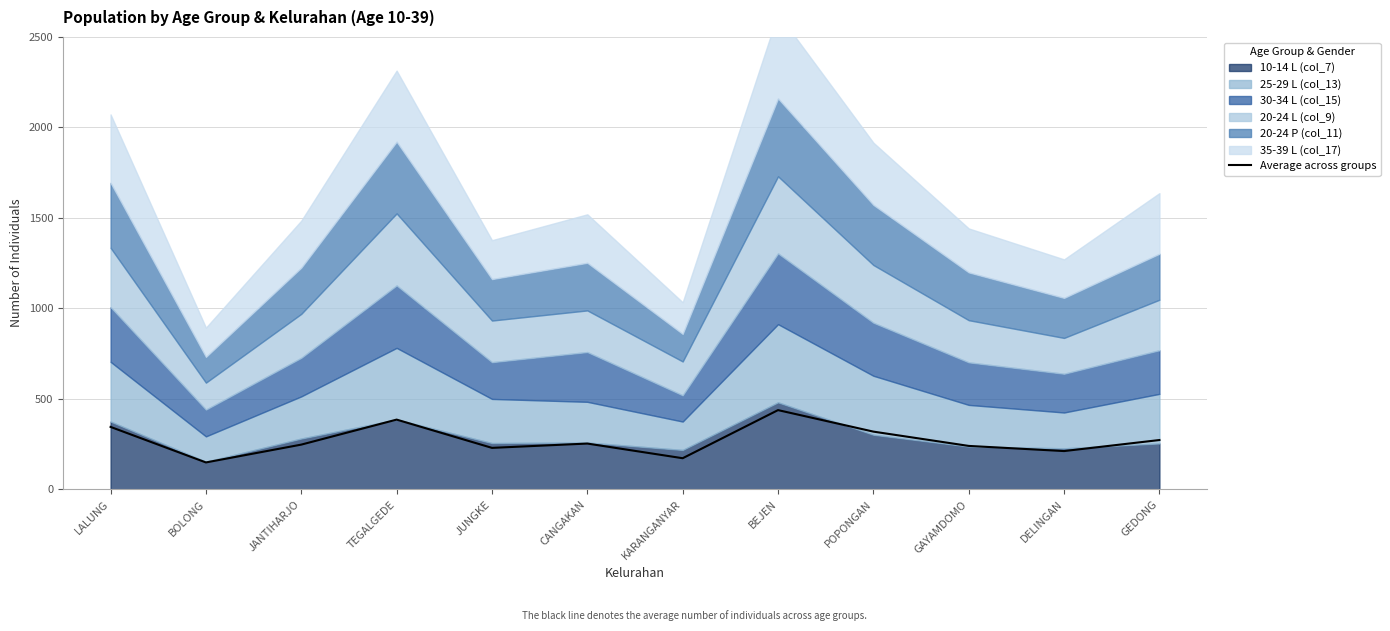

Count the number of categories in the chart.

12